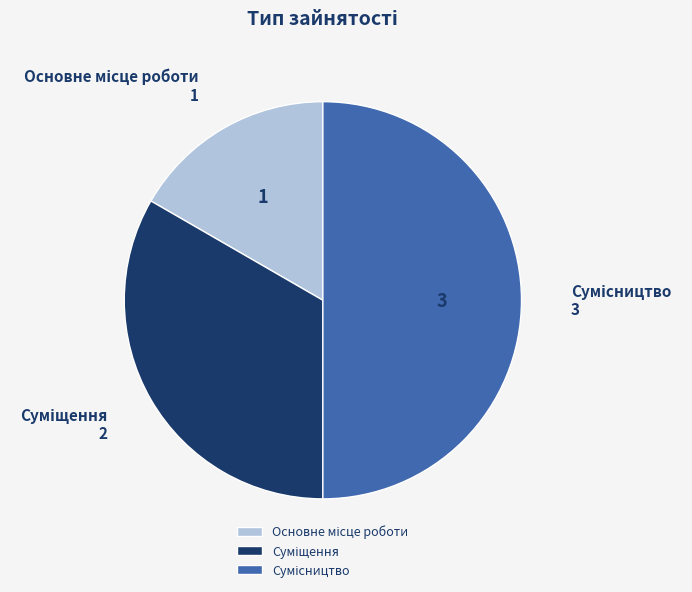

What is the ratio of the value at Основне місце роботи to the value at Суміщення?

0.5